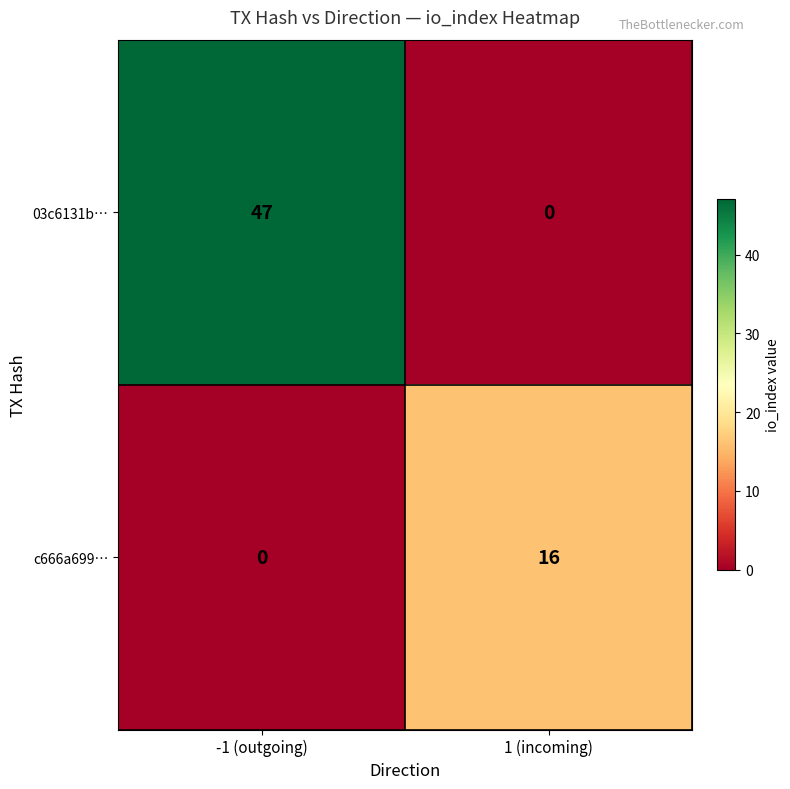

Is the value of 03c6131b… at -1 (outgoing) greater than the value of c666a699… at -1 (outgoing)?

Yes